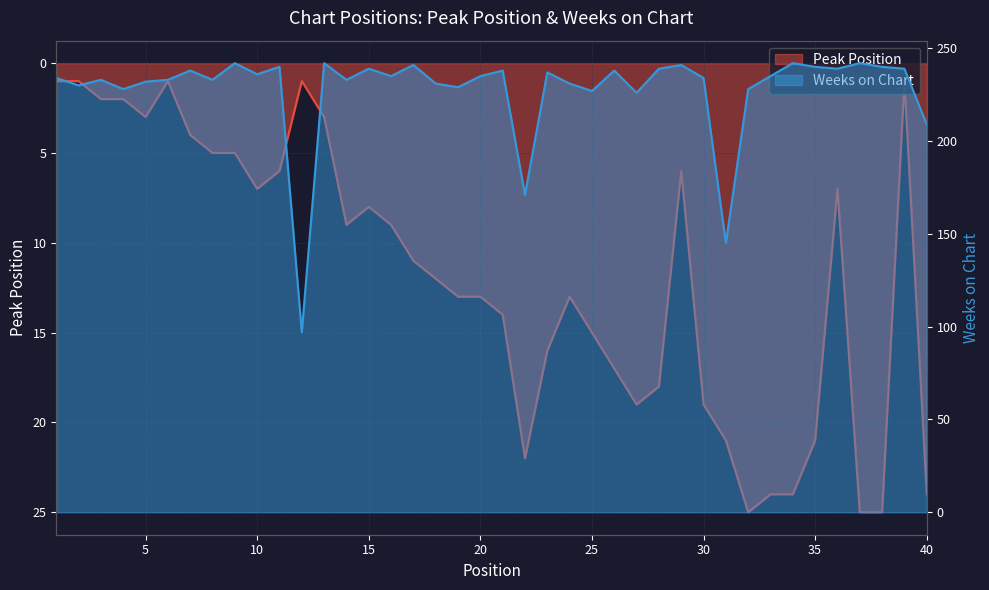

How many lines are shown in the chart?

2